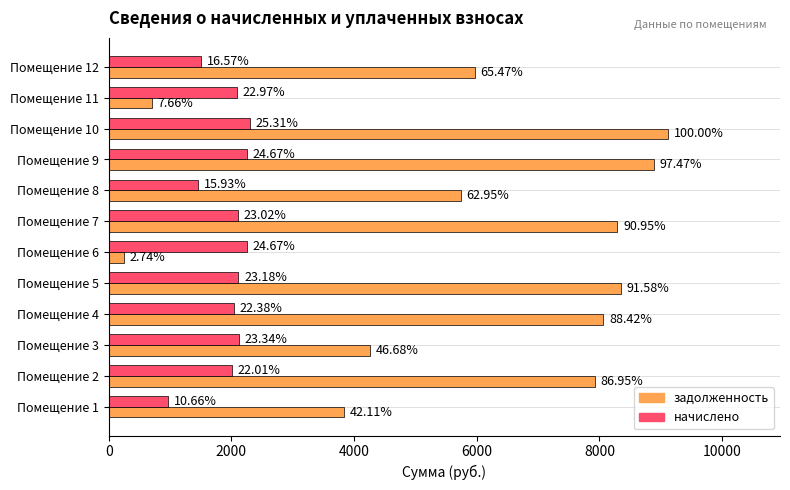

List the series in order of their overall mean, lowest first.

начислено, задолженность